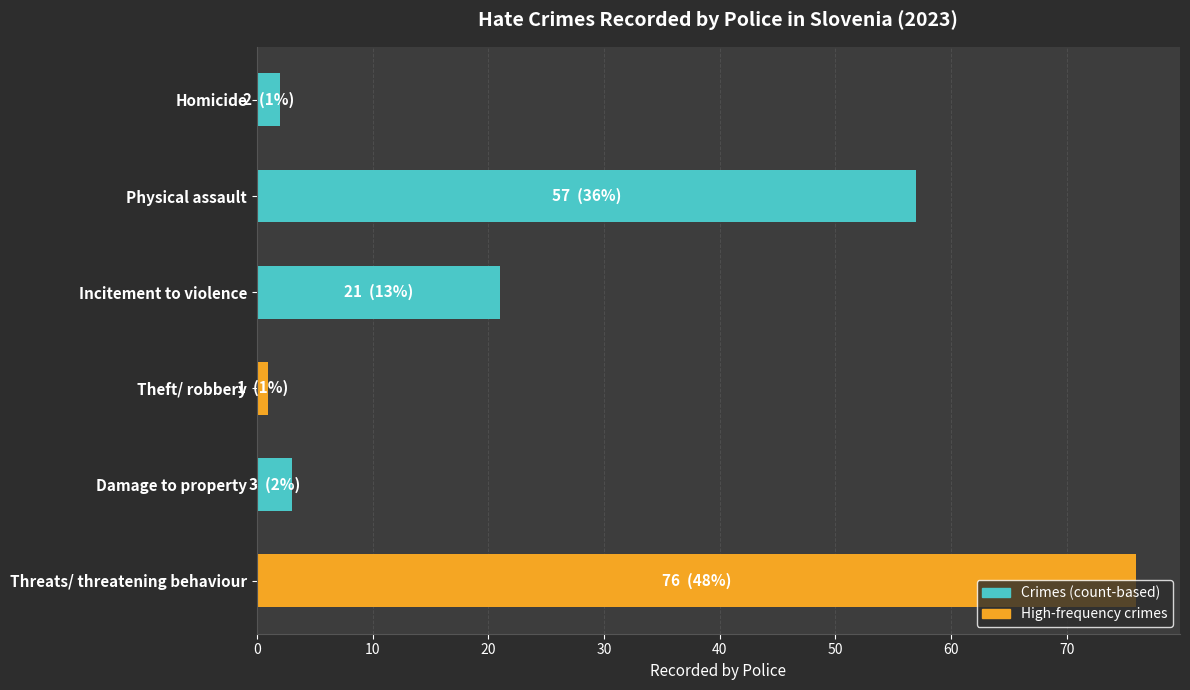

Rank the categories by value from highest to lowest.

Threats/ threatening behaviour, Physical assault, Incitement to violence, Damage to property, Homicide, Theft/ robbery